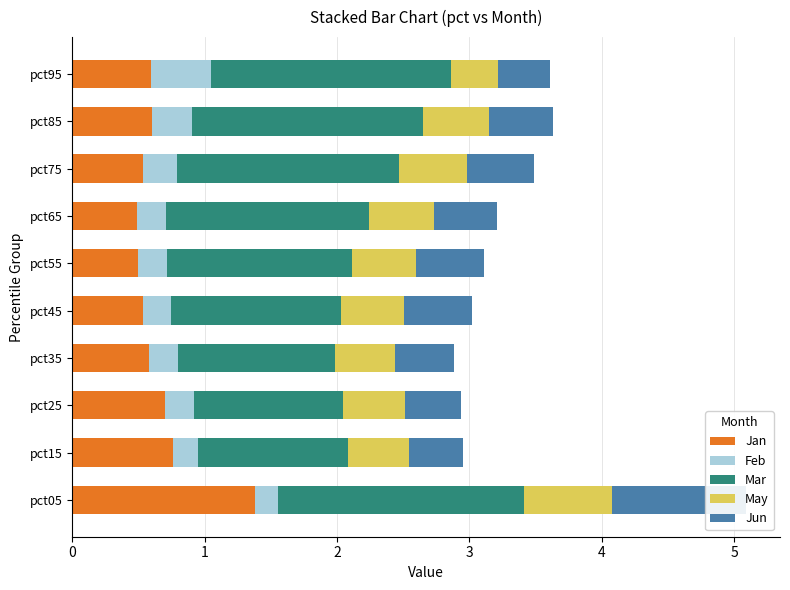

Reading left to right, extract all data points from this chart.

Jan: 0=1.4	1=0.8	2=0.7	3=0.6	4=0.5	5=0.5	6=0.5	7=0.5	8=0.6	9=0.6
Feb: 0=0.2	1=0.2	2=0.2	3=0.2	4=0.2	5=0.2	6=0.2	7=0.3	8=0.3	9=0.5
Mar: 0=1.9	1=1.1	2=1.1	3=1.2	4=1.3	5=1.4	6=1.5	7=1.7	8=1.7	9=1.8
May: 0=0.7	1=0.5	2=0.5	3=0.4	4=0.5	5=0.5	6=0.5	7=0.5	8=0.5	9=0.4
Jun: 0=1.0	1=0.4	2=0.4	3=0.5	4=0.5	5=0.5	6=0.5	7=0.5	8=0.5	9=0.4